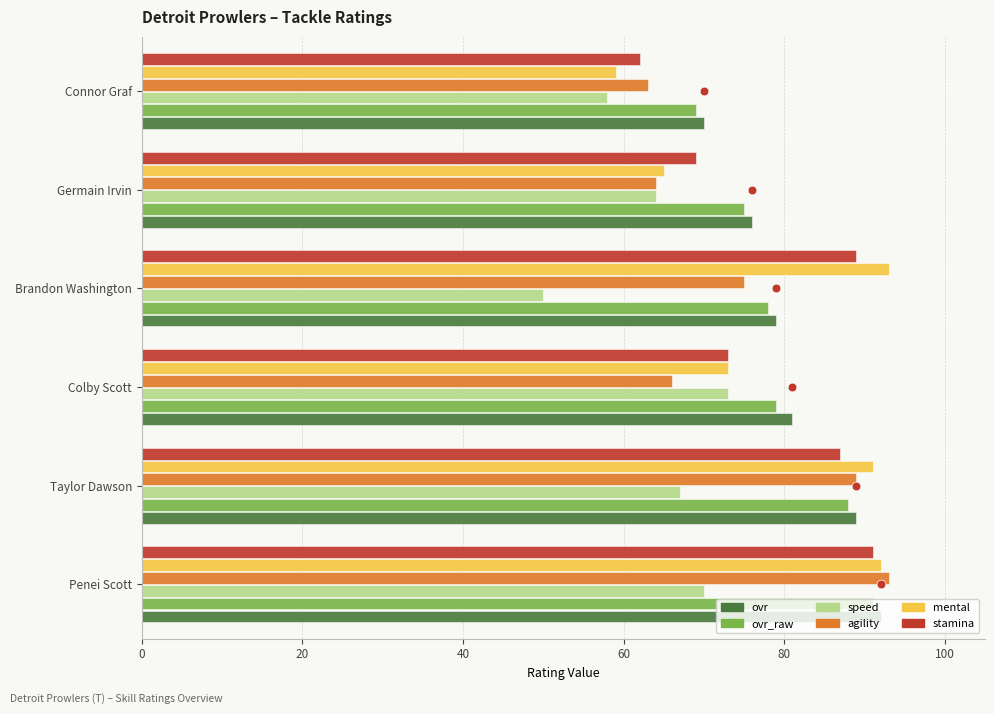

What are all the series names shown in the legend?

ovr, ovr_raw, speed, agility, mental, stamina